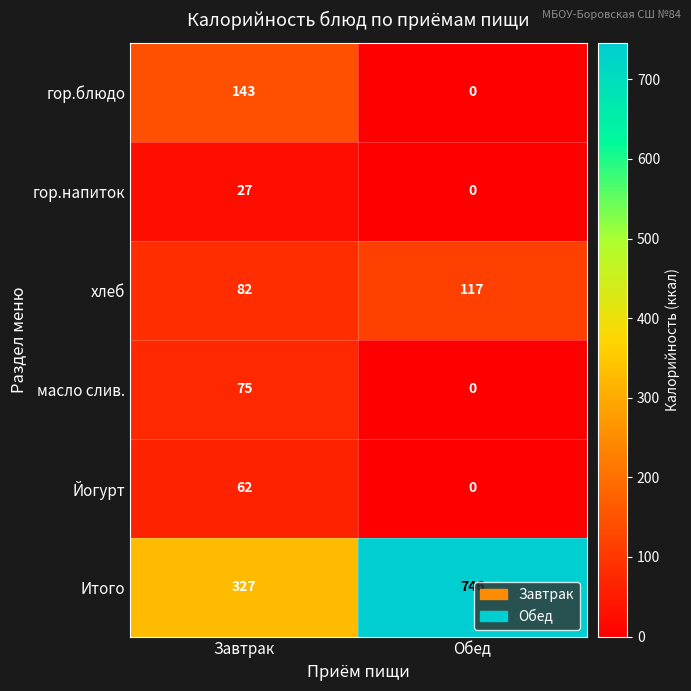

At how many categories does at least one series exceed 100?

2